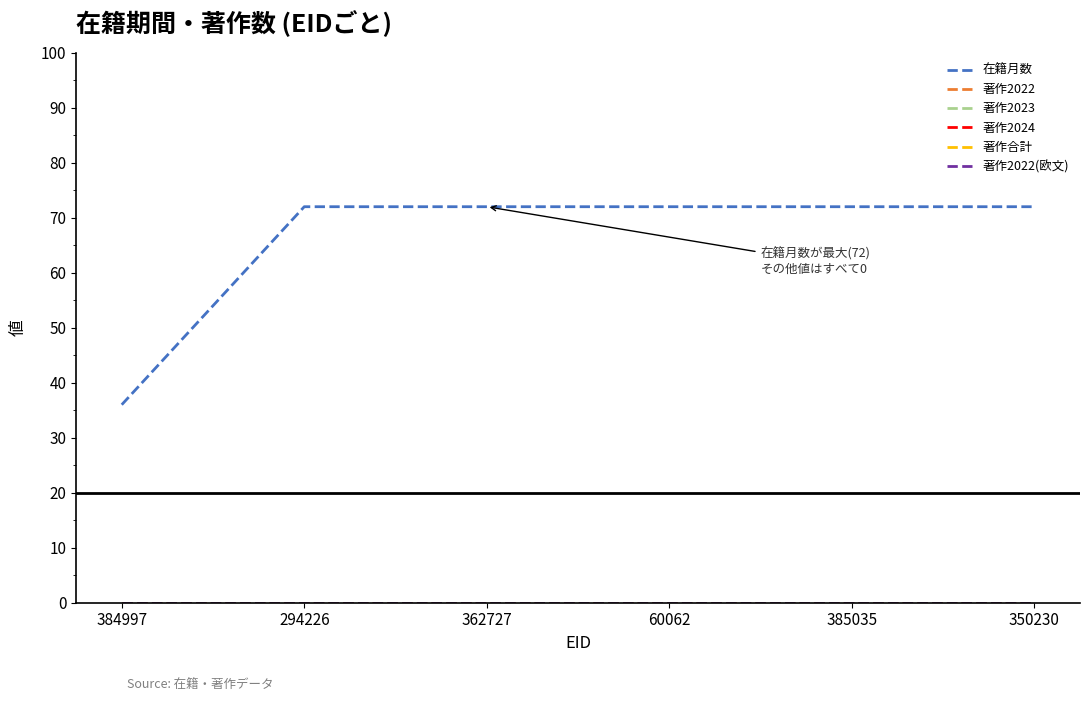

Rank the series at 350230 from lowest to highest value.

著作2022, 著作2023, 著作2024, 著作合計, 著作2022(欧文), 在籍月数